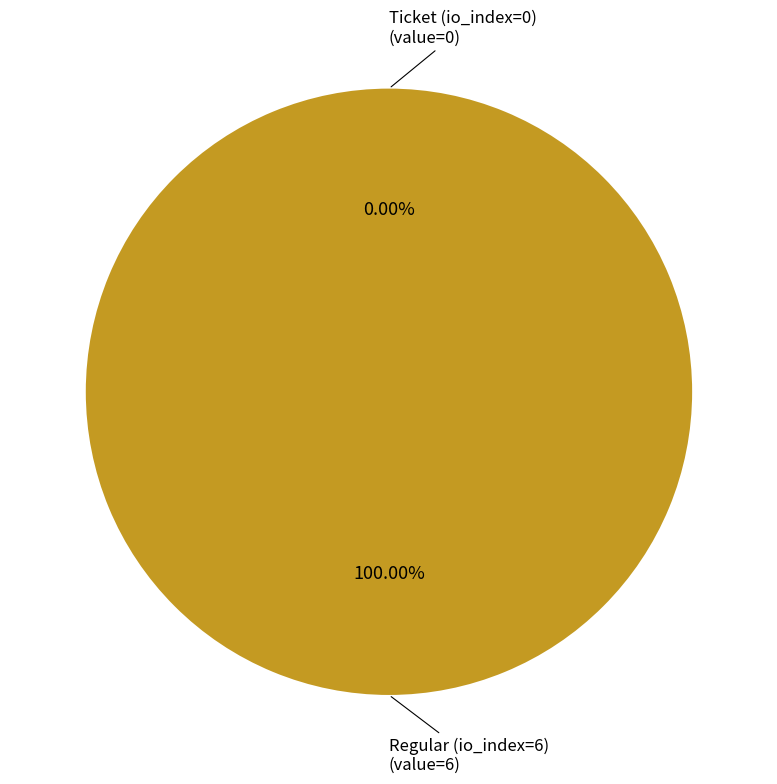

Between Regular (io_index=6) and Ticket (io_index=0), which is larger?

Regular (io_index=6)